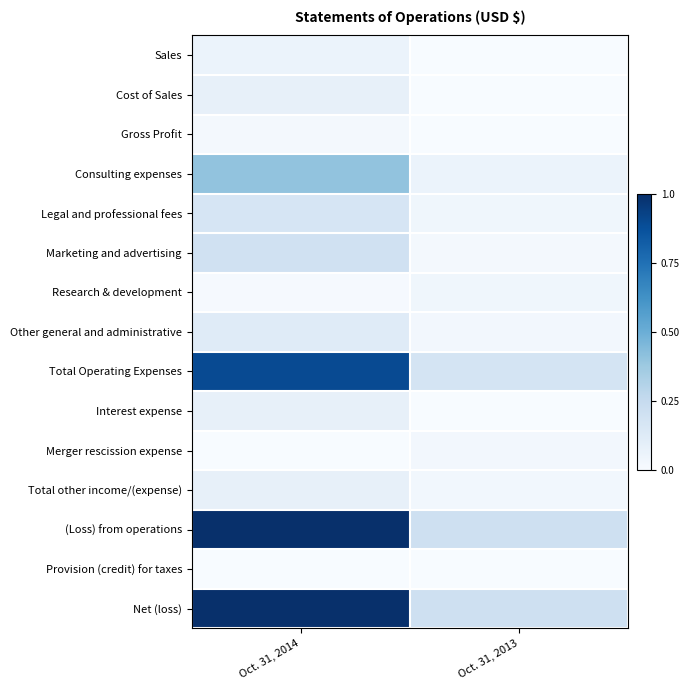

At which label does (Loss) from operations reach its peak?

Oct. 31, 2014